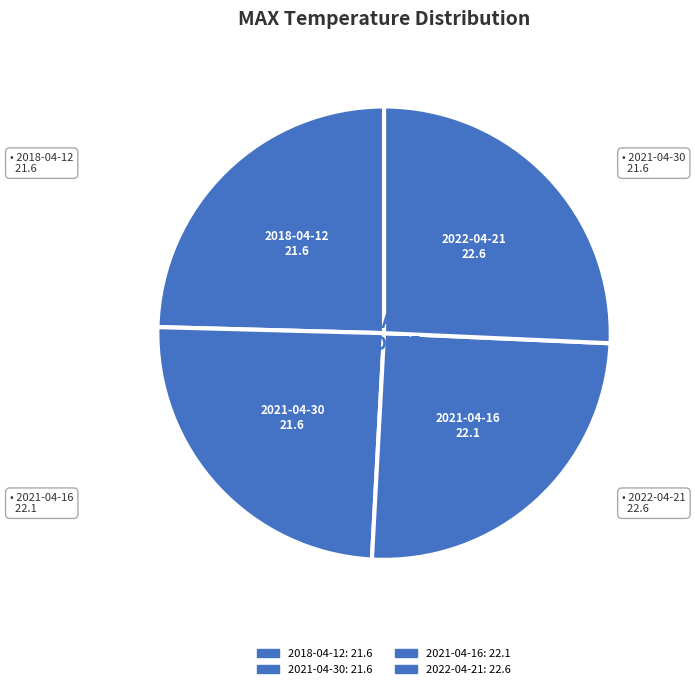

Count the number of slices in the pie.

4